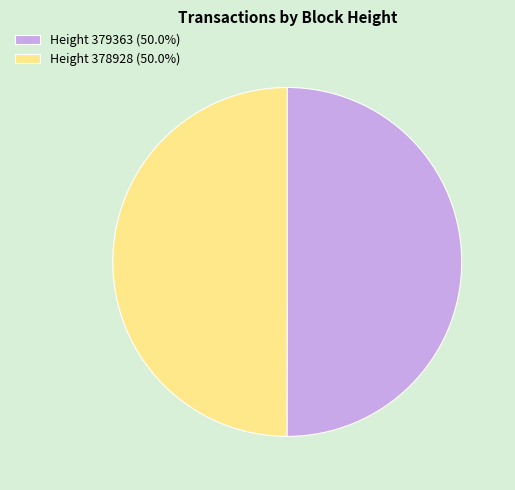

What is the ratio of the value at Height 378928 (50.0%) to the value at Height 379363 (50.0%)?

1.0